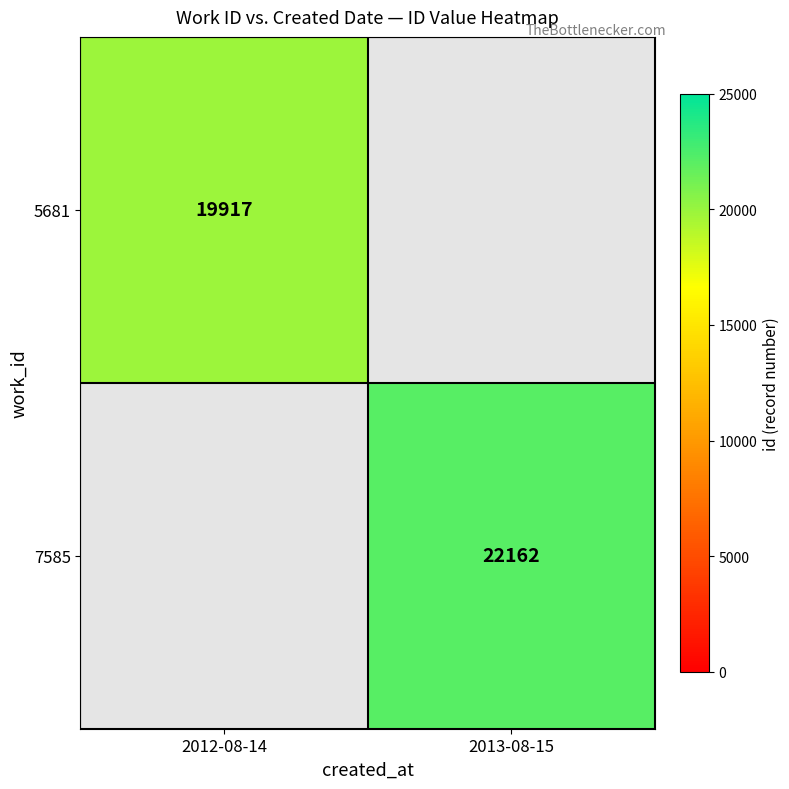

Is it true that 7585 equals 22162 at 2013-08-15?

True